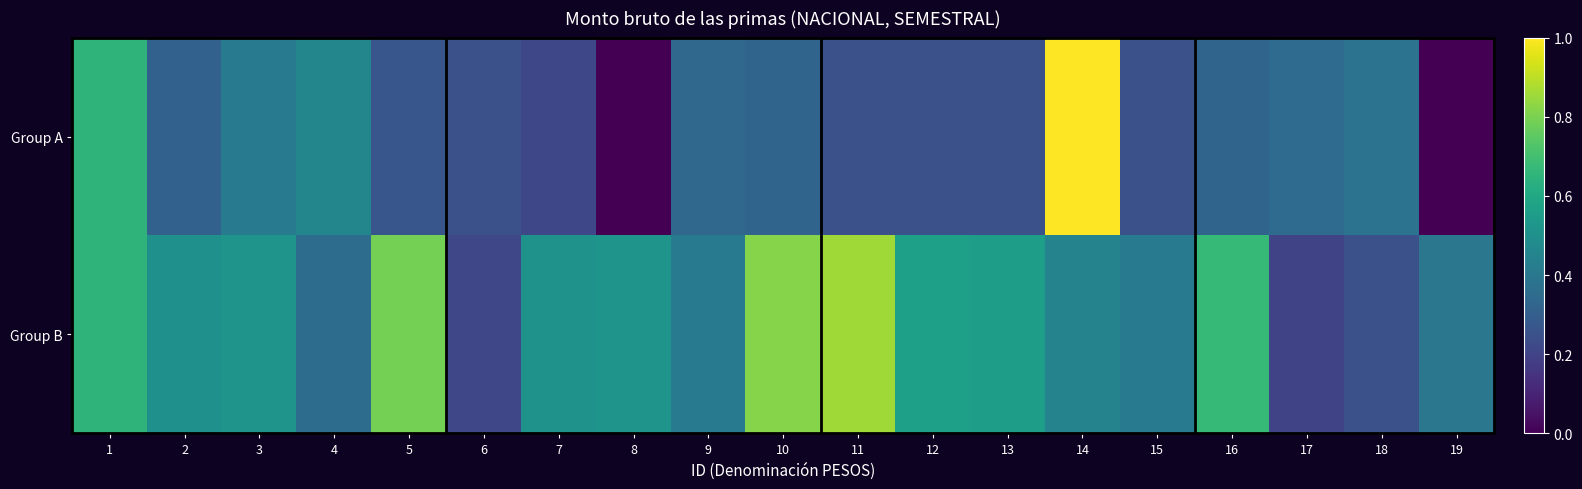

Reading right to left, list all the values displayed in this chart.

Group A: 19=0.0	18=0.4	17=0.4	16=0.3	15=0.2	14=1.0	13=0.2	12=0.2	11=0.2	10=0.3	9=0.3	8=0.0	7=0.2	6=0.2	5=0.3	4=0.5	3=0.4	2=0.3	1=0.7
Group B: 19=0.4	18=0.2	17=0.2	16=0.7	15=0.4	14=0.4	13=0.6	12=0.6	11=0.9	10=0.8	9=0.4	8=0.5	7=0.5	6=0.2	5=0.8	4=0.4	3=0.5	2=0.5	1=0.6